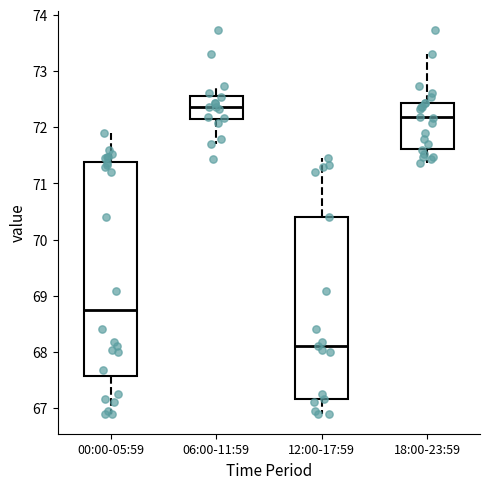

Which box is the tallest, from its lower edge to its upper edge?

00:00-05:59